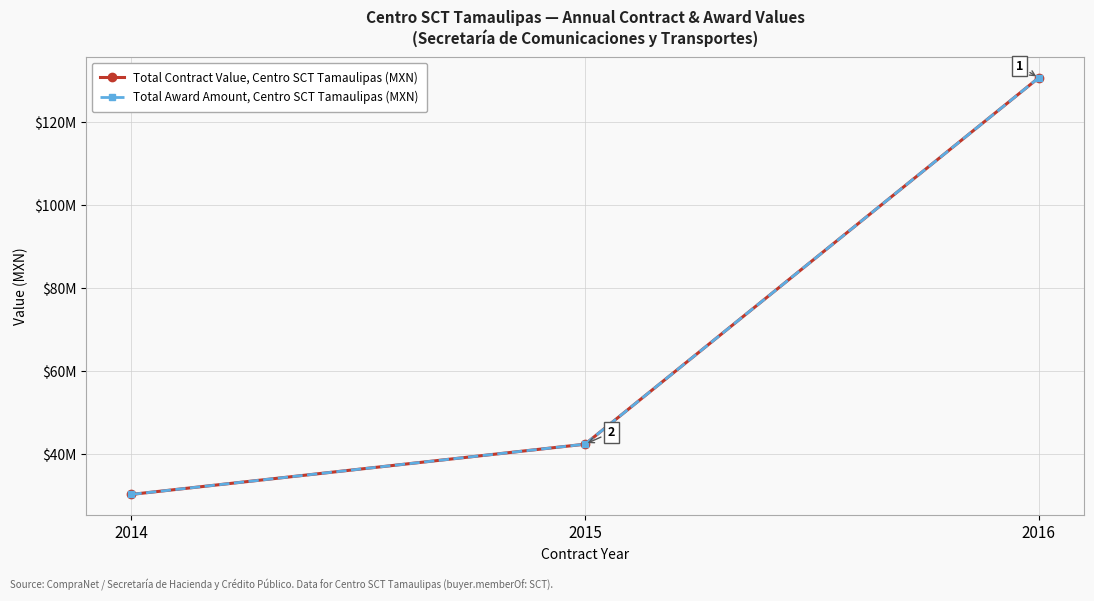

Is this an area chart (filled region under the line)?

No